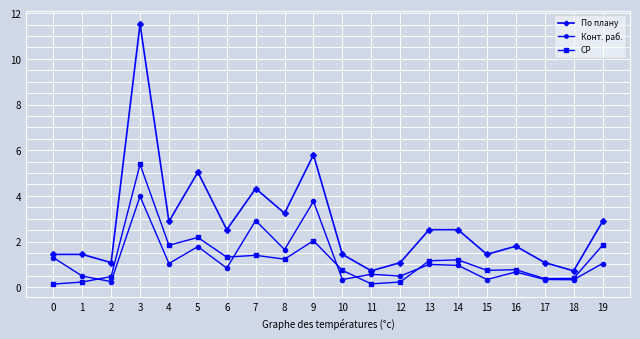

Which series has the largest range (max minus min)?

По плану